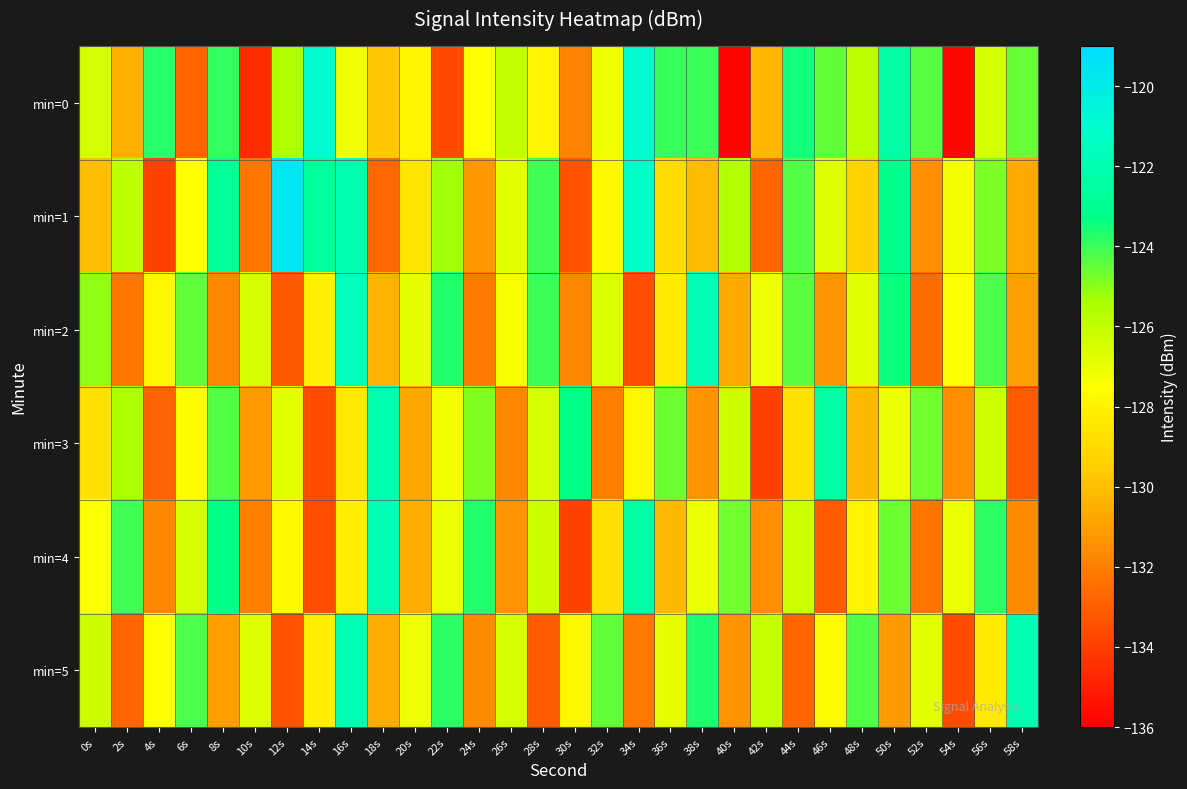

Between 26s and 18s, which is larger?

26s